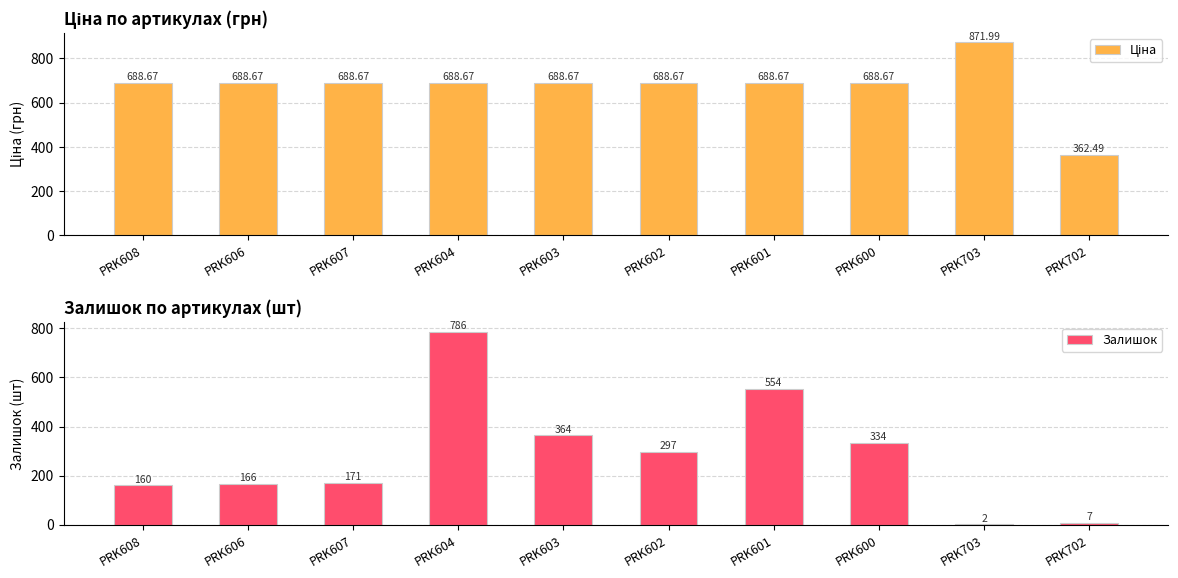

Rank the series by their average value, from lowest to highest.

Залишок, Ціна